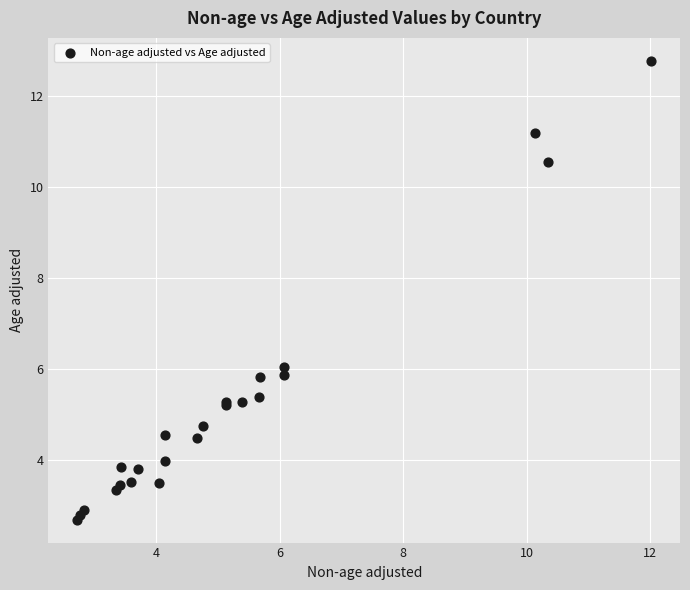

What Y value in the scatter plot is closest to 7?

6.0